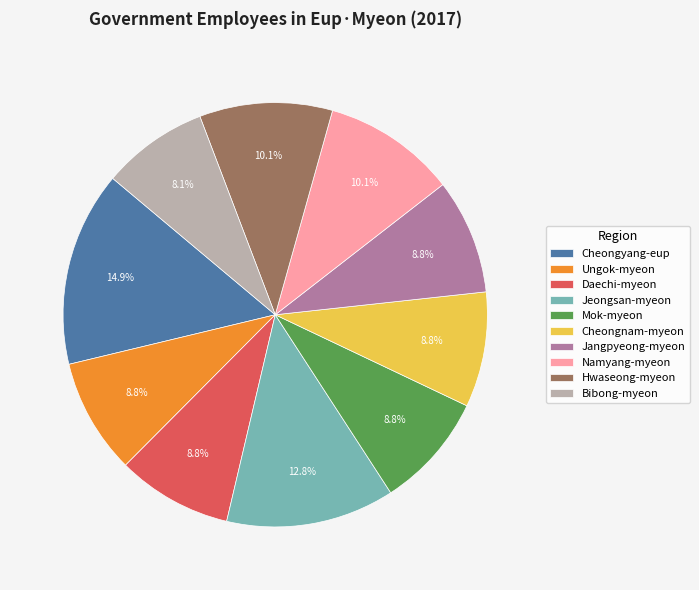

Combined, do Ungok-myeon and Jeongsan-myeon account for over 50%?

No